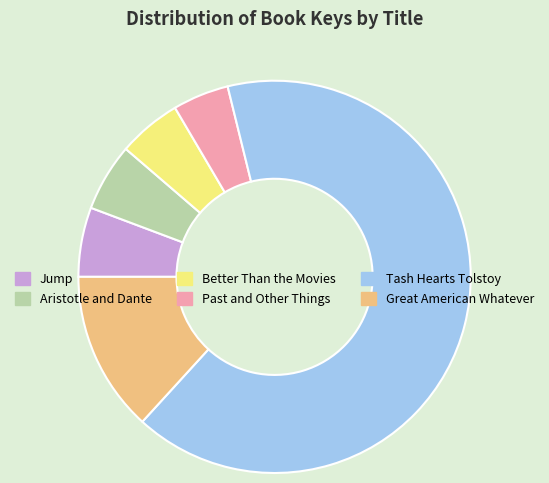

What is the ratio of the value at Better Than the Movies to the value at Aristotle and Dante?

0.9